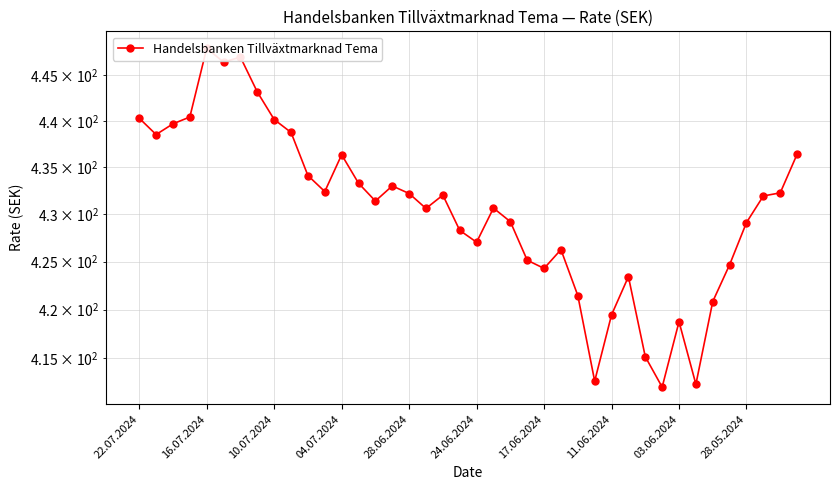

What is the smallest value displayed?

412.1